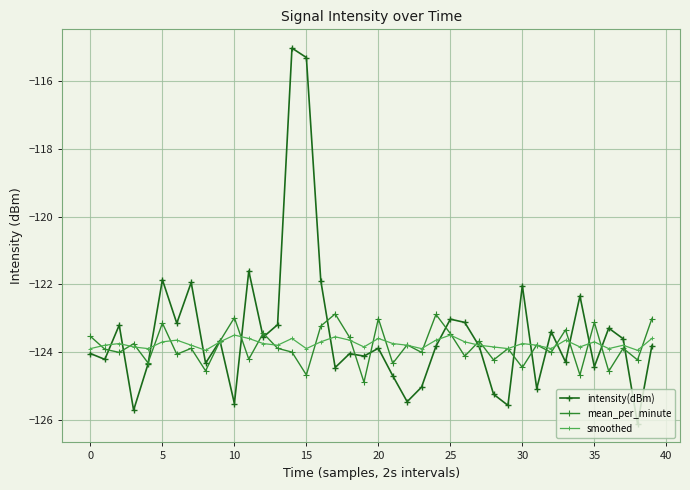

What is the difference between the maximum and minimum values in the mean_per_minute series?

2.0